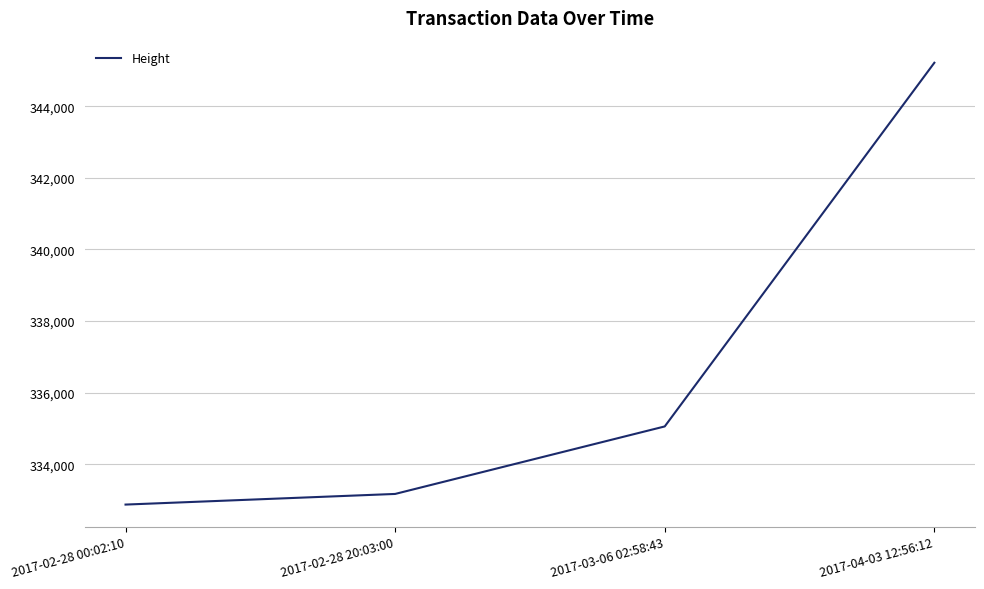

Reading right to left, transcribe all the data shown in this chart.

345212	335057	333172	332875